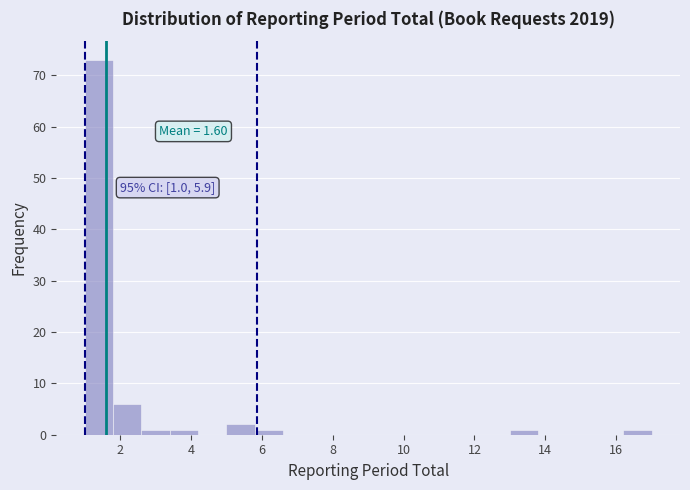

Over which range of the x-axis is the bar tallest?

1.0 to 1.8